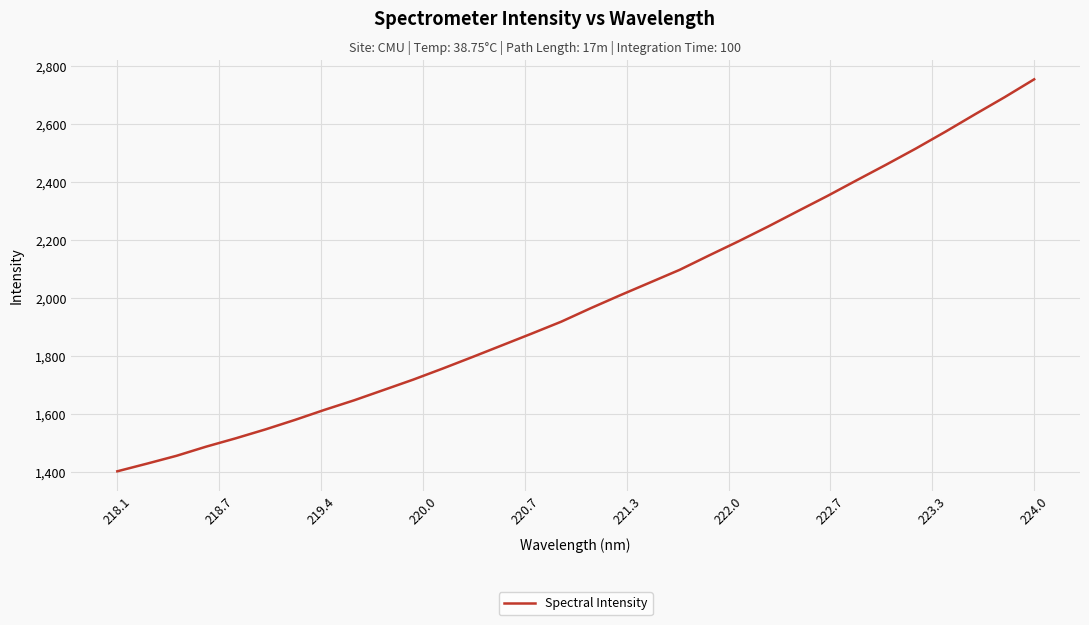

What is the difference between the maximum and minimum values?

1351.8